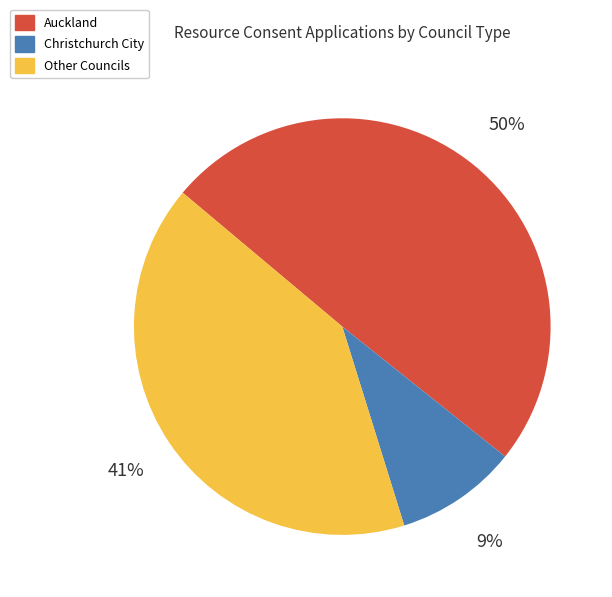

The Auckland slice represents 42% of the pie. True or false?

False